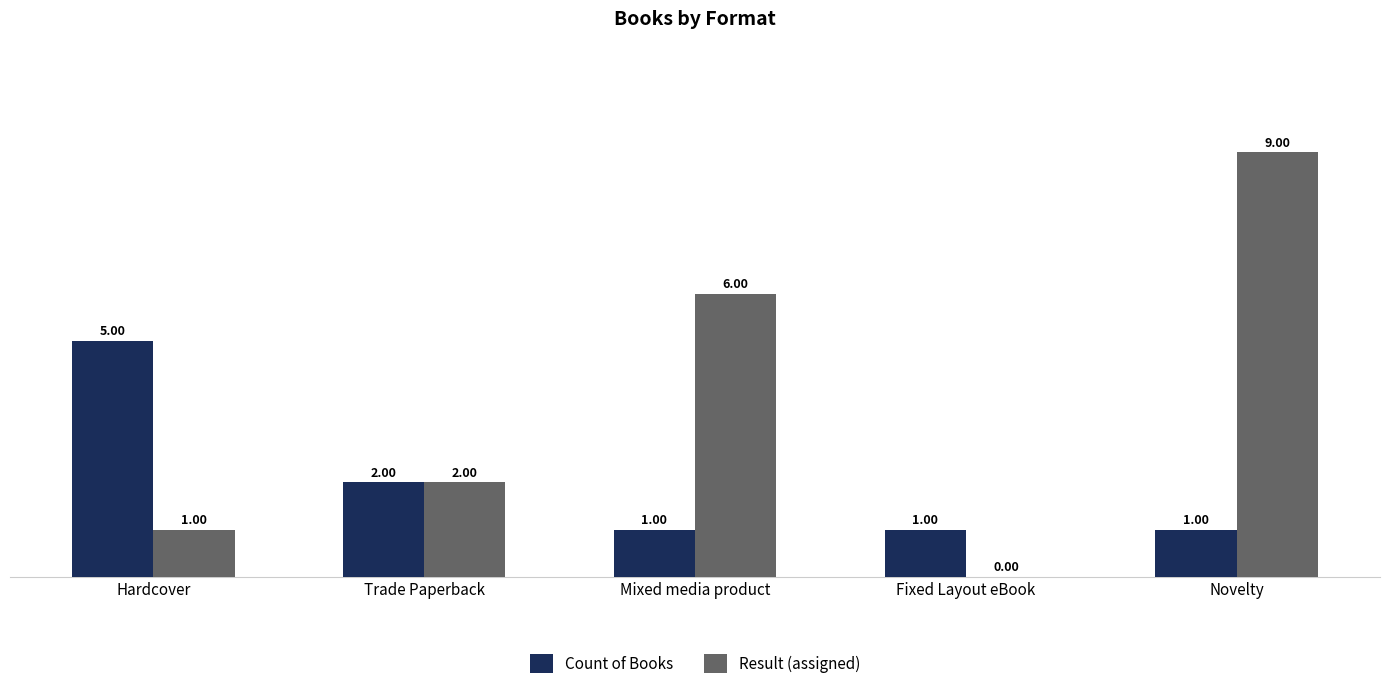

What is the total value across all series at Novelty?

10